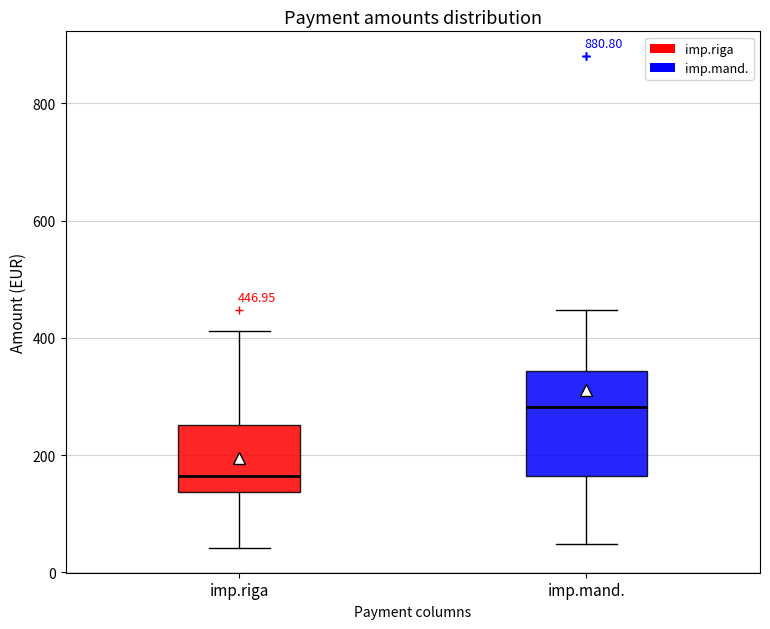

Which box has the lowest median line?

imp.riga